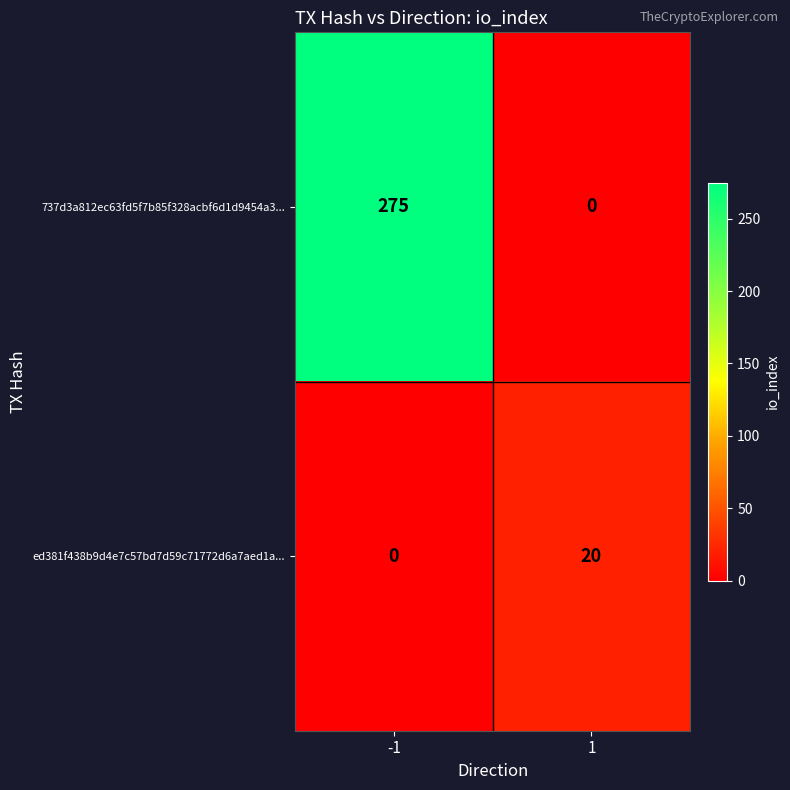

List the series in order of their overall mean, highest first.

737d3a812ec63fd5f7b85f328acbf6d1d9454a3..., ed381f438b9d4e7c57bd7d59c71772d6a7aed1a...